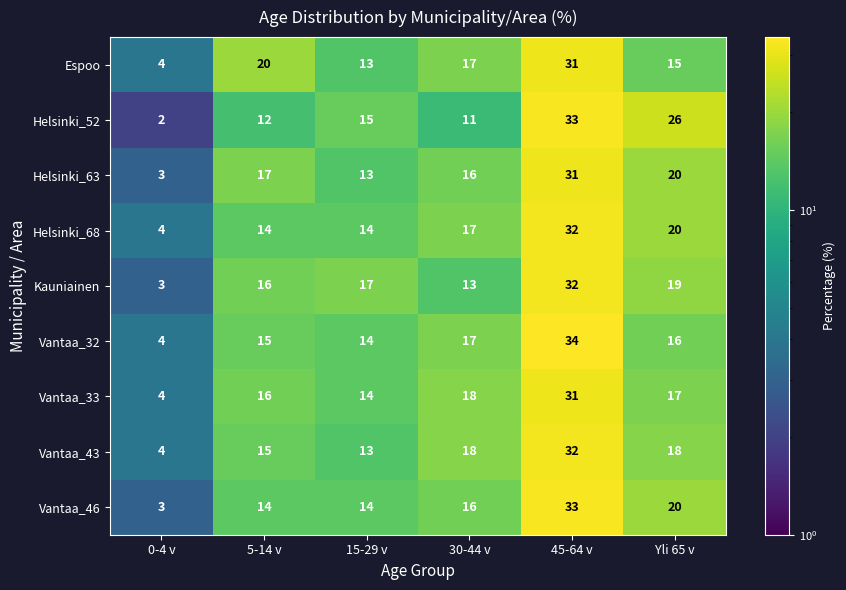

What is the sum of all Espoo values?

100